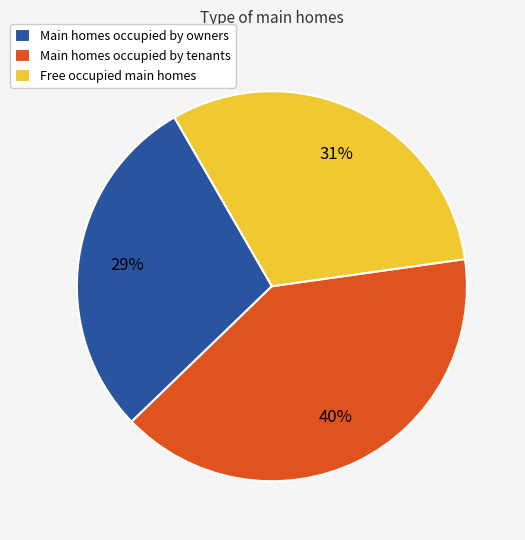

Is the sum of Main homes occupied by tenants and Free occupied main homes greater than half?

Yes